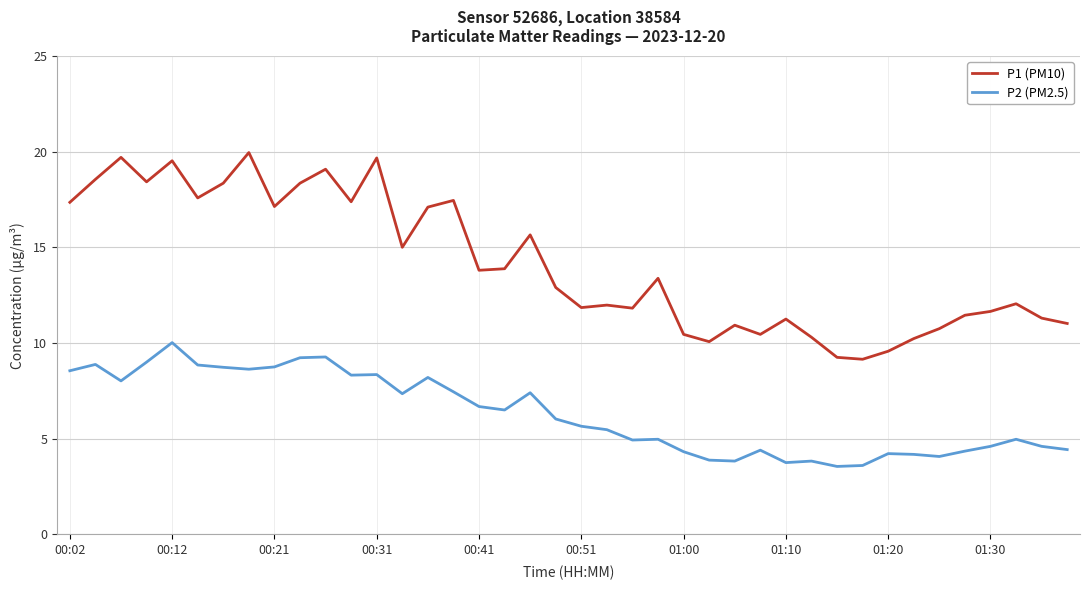

Which series has the largest range (max minus min)?

P1 (PM10)